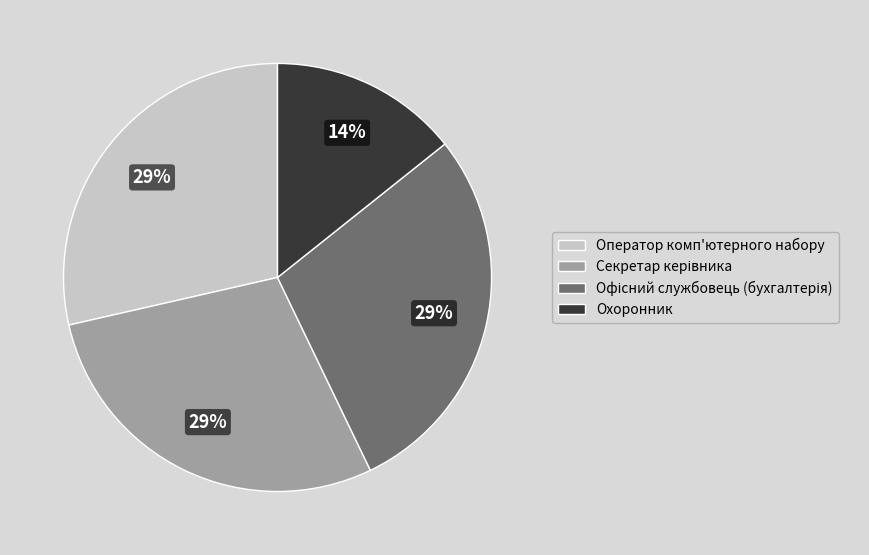

To the nearest percent, what is the average slice percentage?

25%